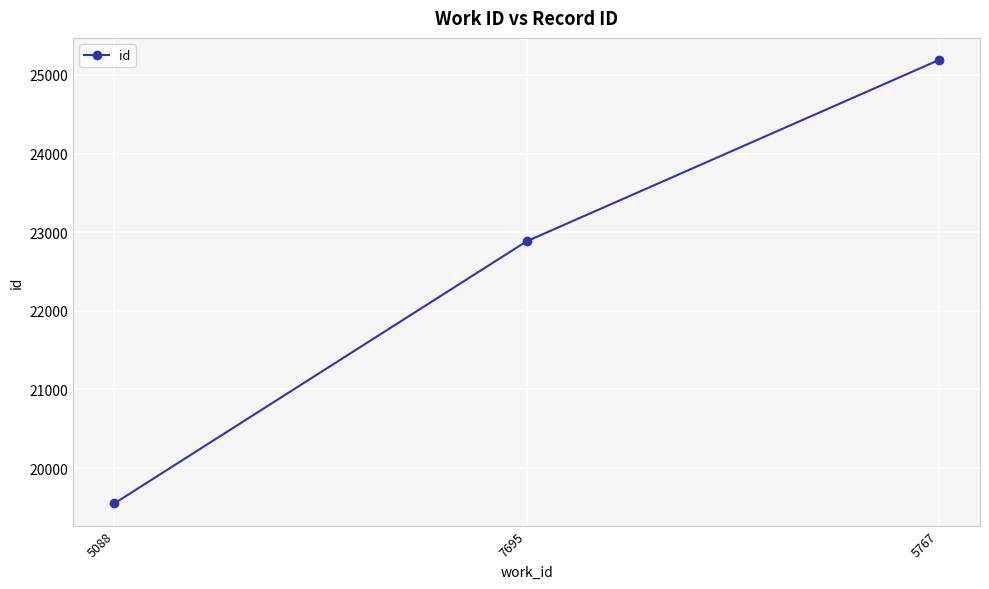

What is the difference between the values at 5088 and 7695?

3334